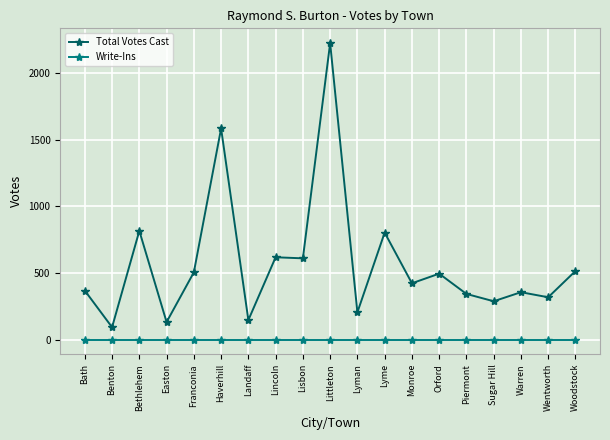

Which series has the largest total across all categories?

Total Votes Cast